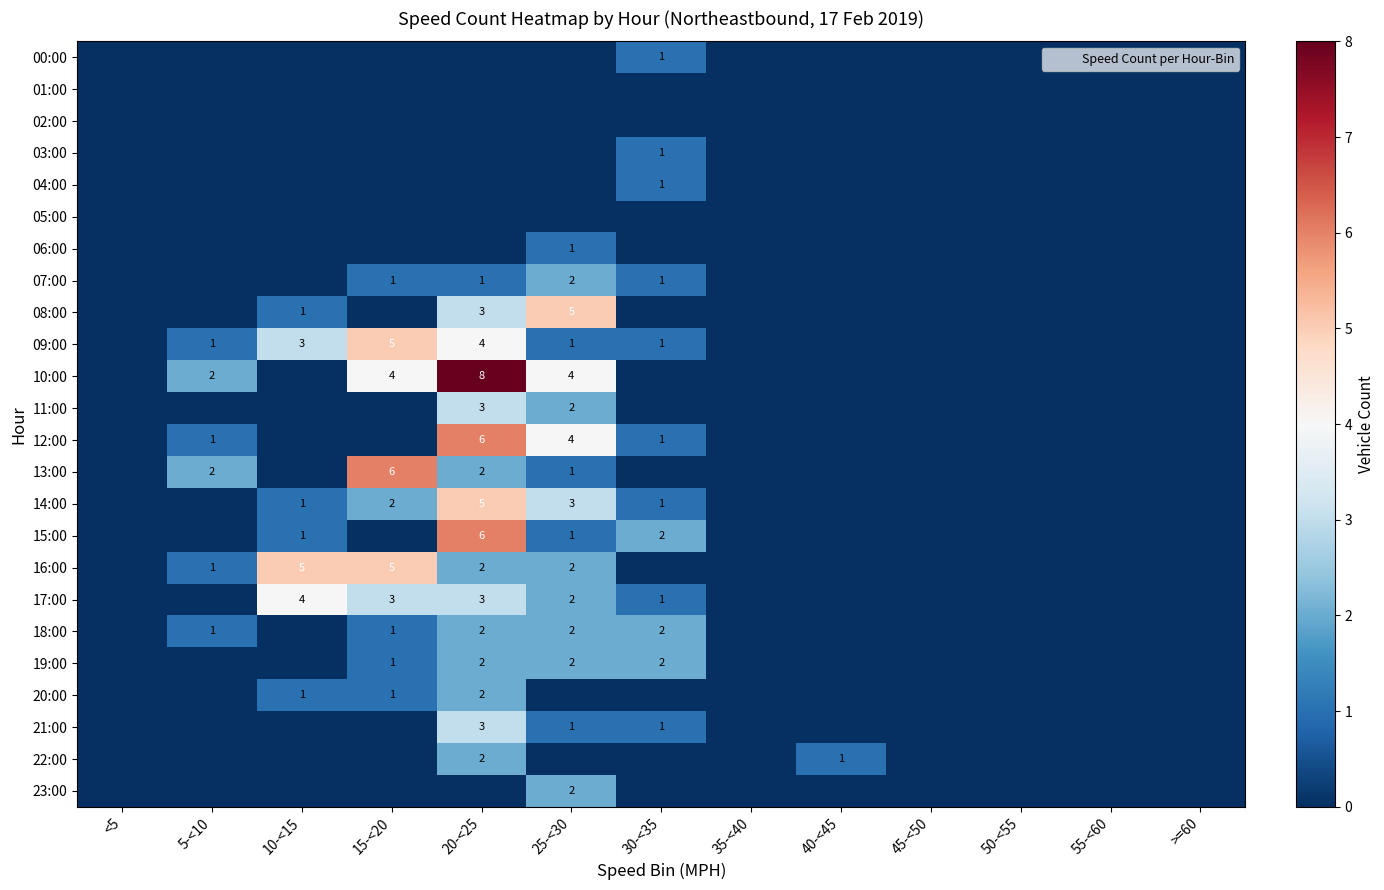

True or false: 18:00 has a value of 1 at 25-<30.

False